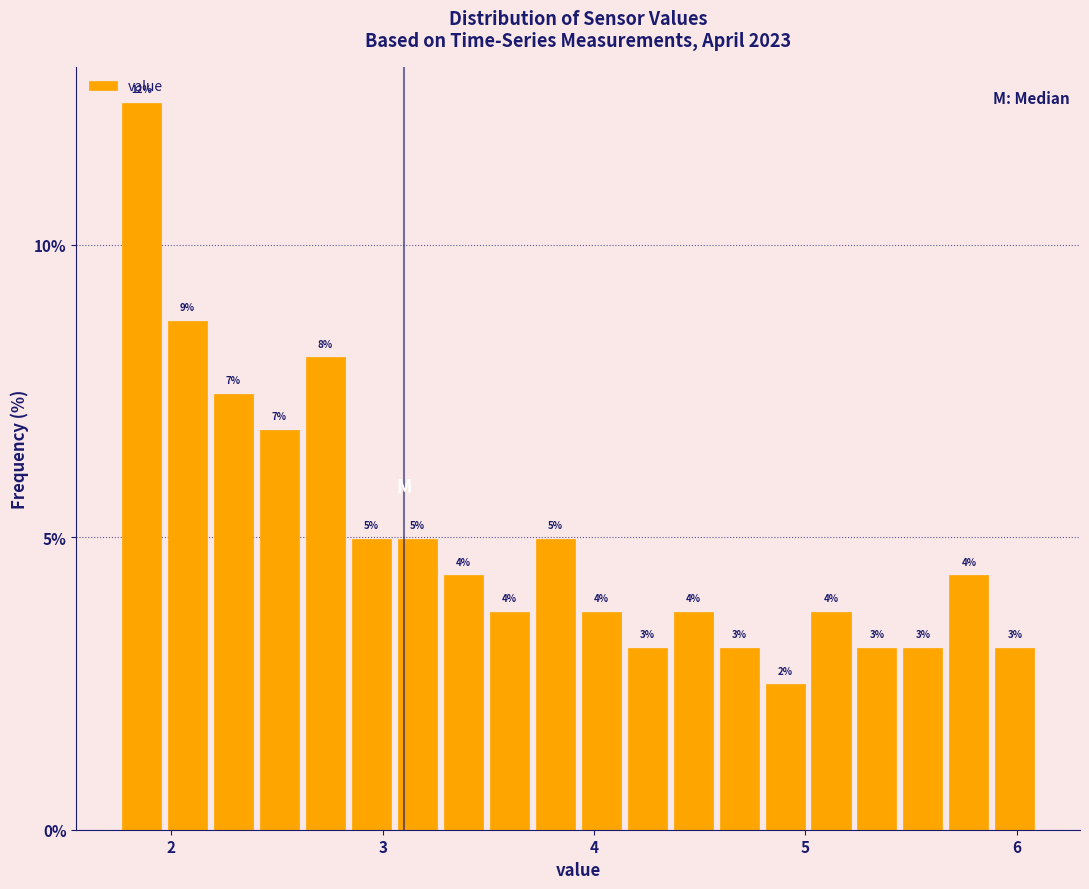

Around what value on the x-axis is the tallest bar? Give the approximate position of its centre, as read against the axis.

1.9